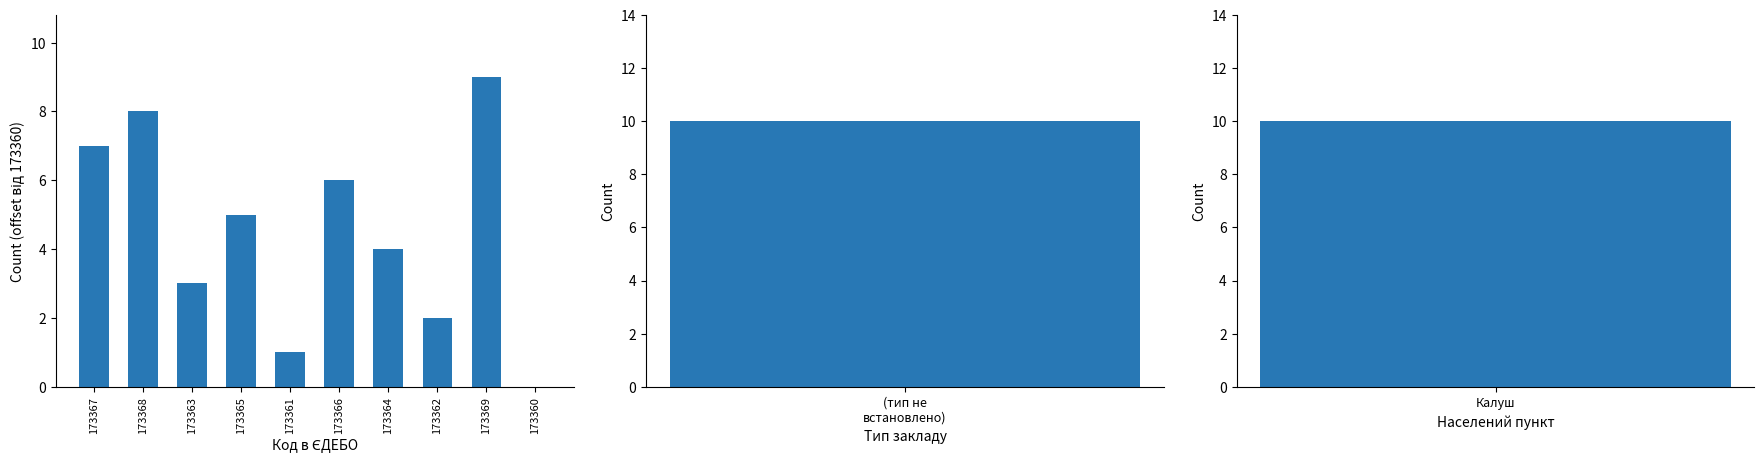

Is it true that the value at 173369 is 12?

False